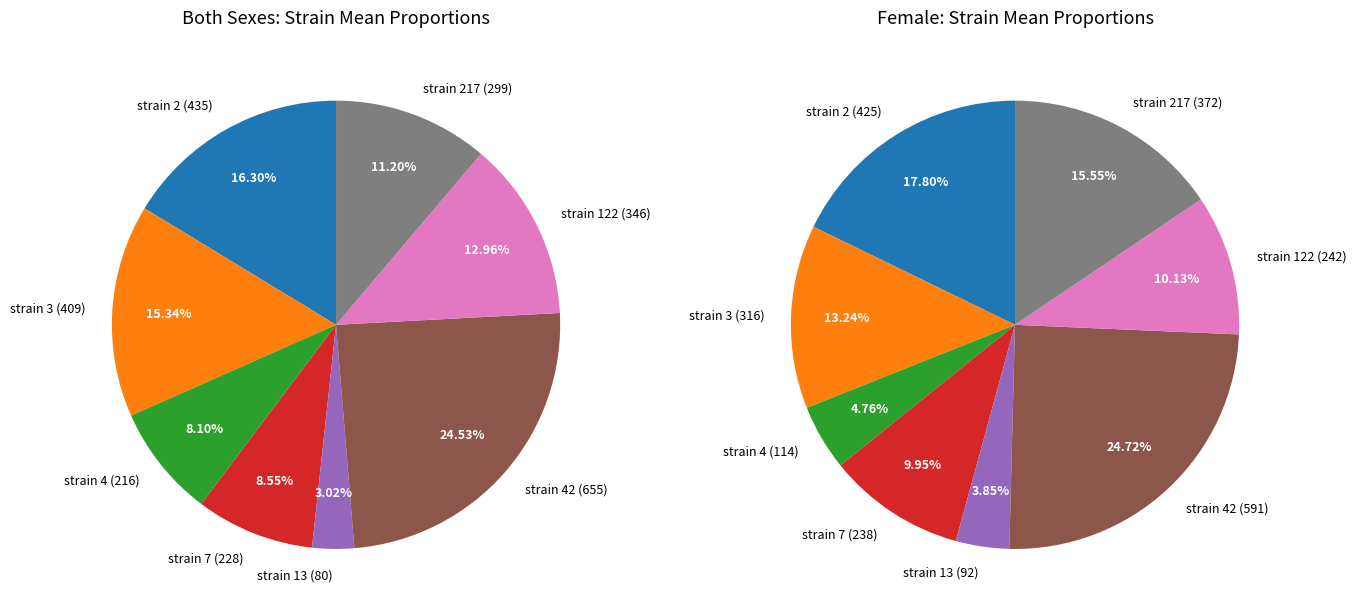

True or false: 42 accounts for 24% of the total.

True